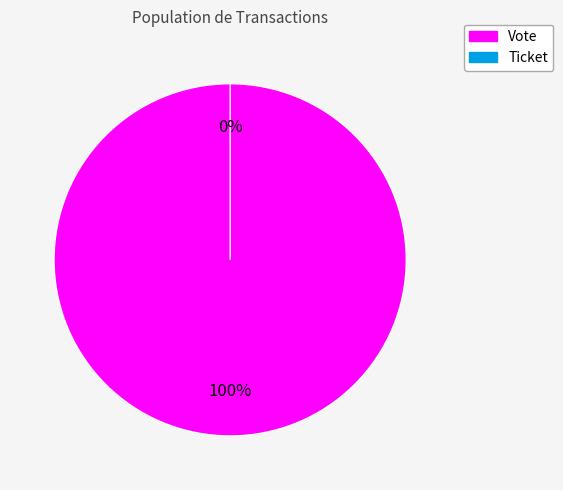

Is the sum of Vote and Ticket greater than half?

Yes